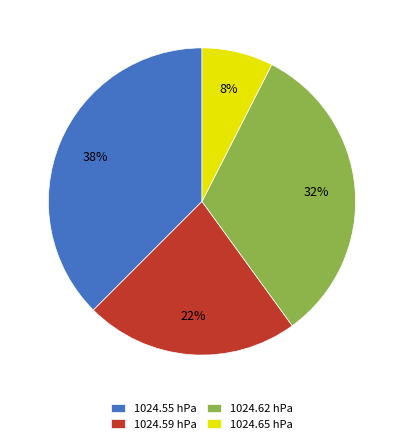

Which slice is the largest?

1024.55 hPa